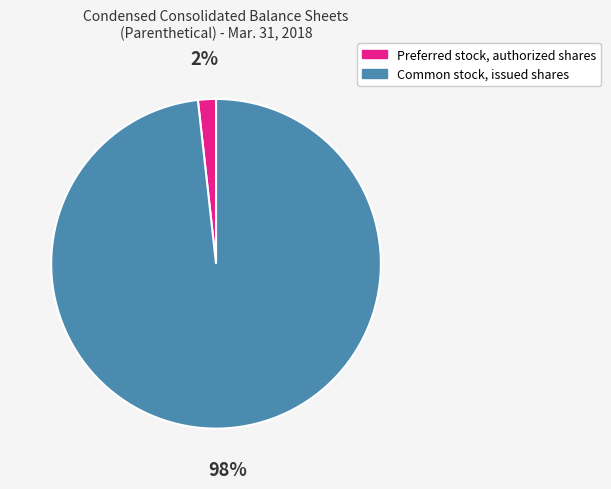

Rank the categories by value from lowest to highest.

Preferred stock, authorized shares, Common stock, issued shares